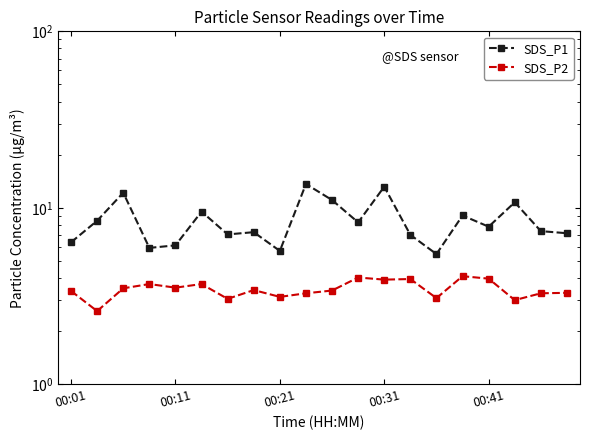

Rank the series by their maximum value, from lowest to highest.

SDS_P2, SDS_P1